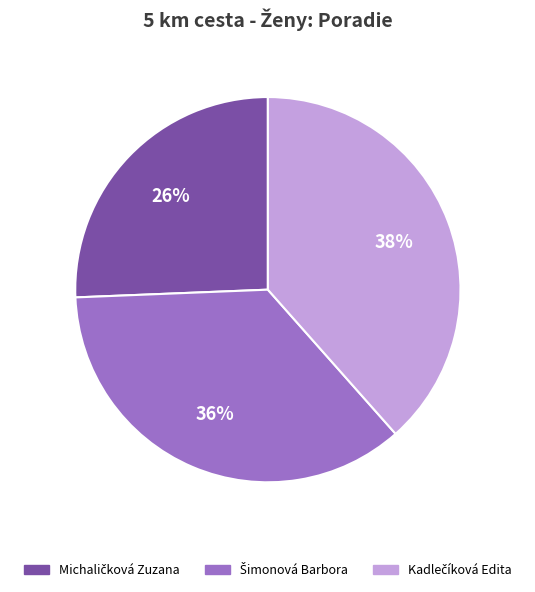

How many segments does this pie chart have?

3